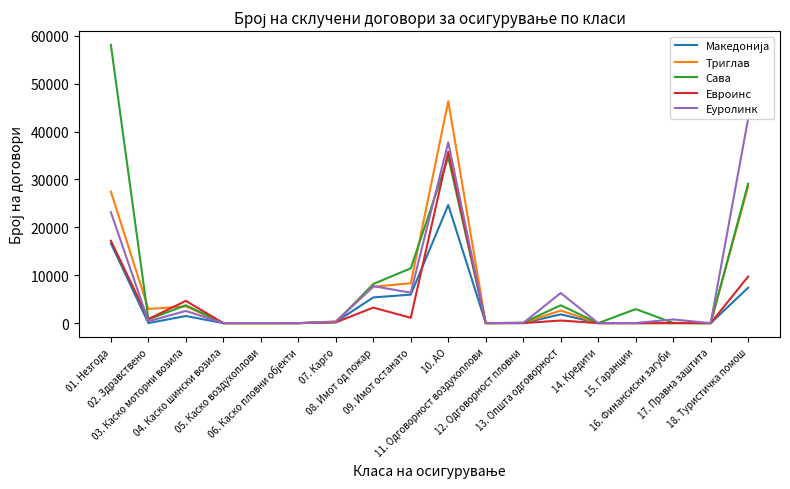

What is the average value of the Евроинс series?

4071